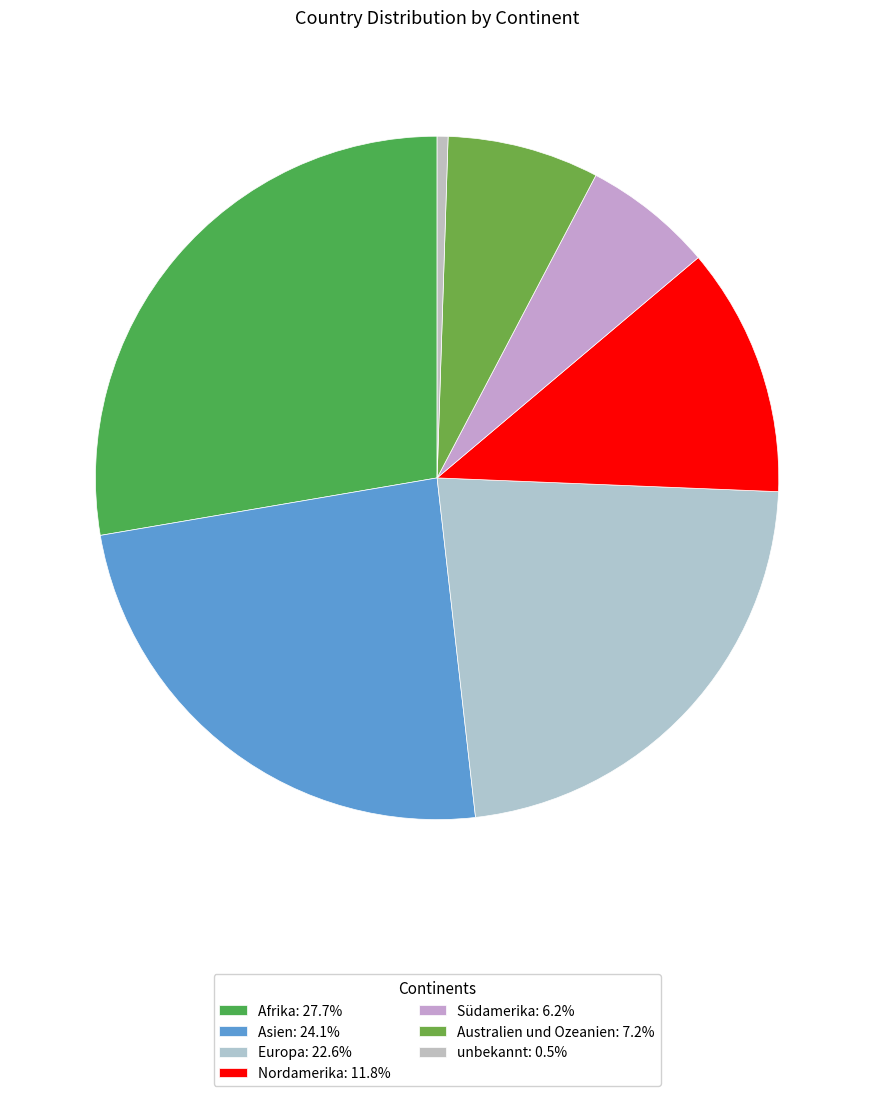

Does Südamerika account for over 50% of the chart?

No